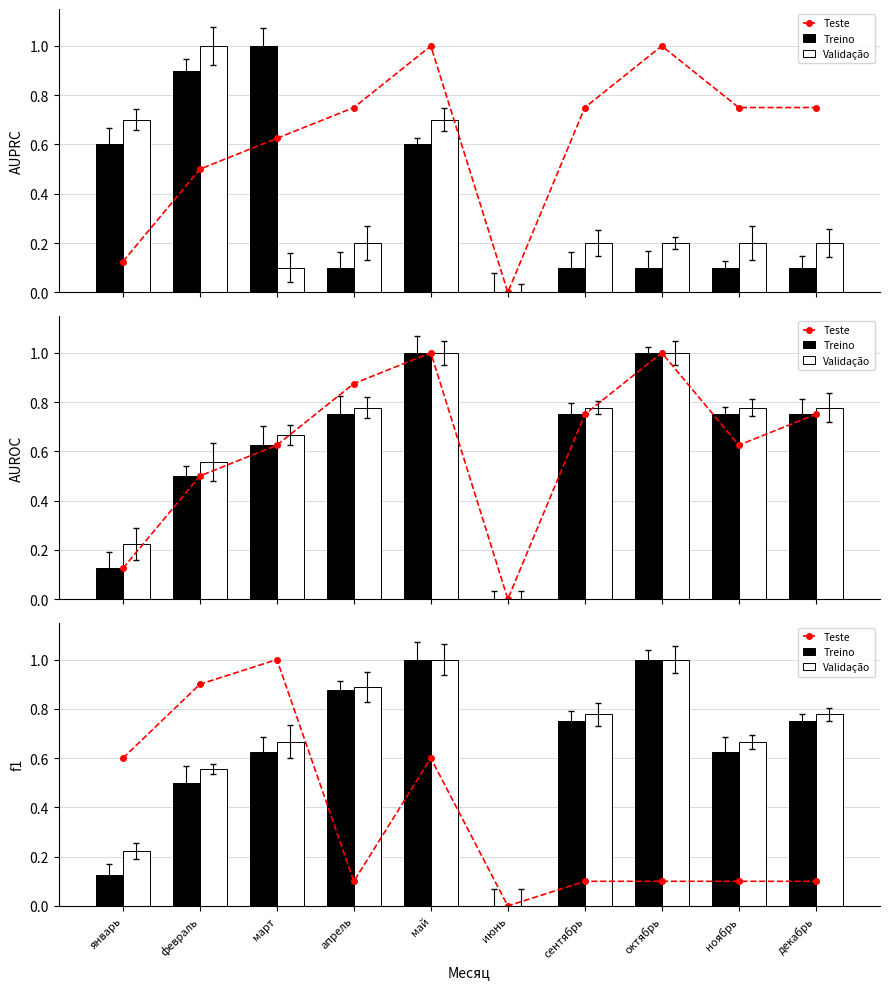

List the series in order of their peak value, lowest first.

Teste, Treino, Validação